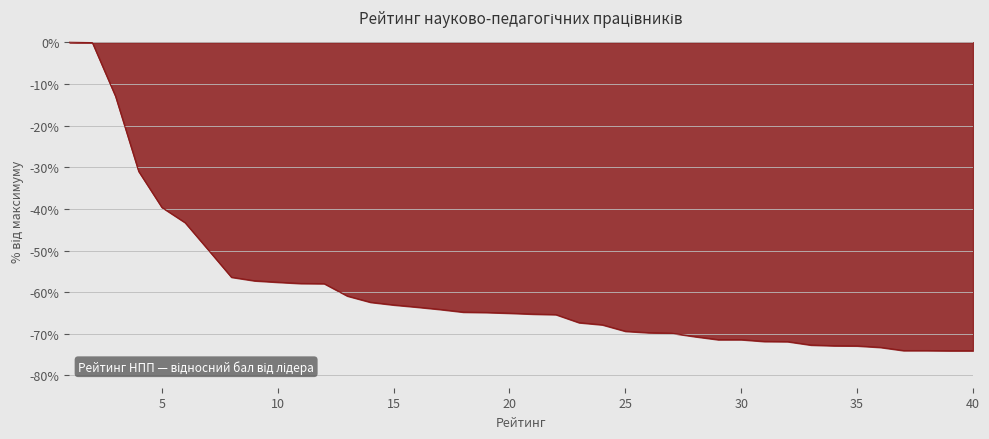

What is the minimum value shown in the chart?

-74.1